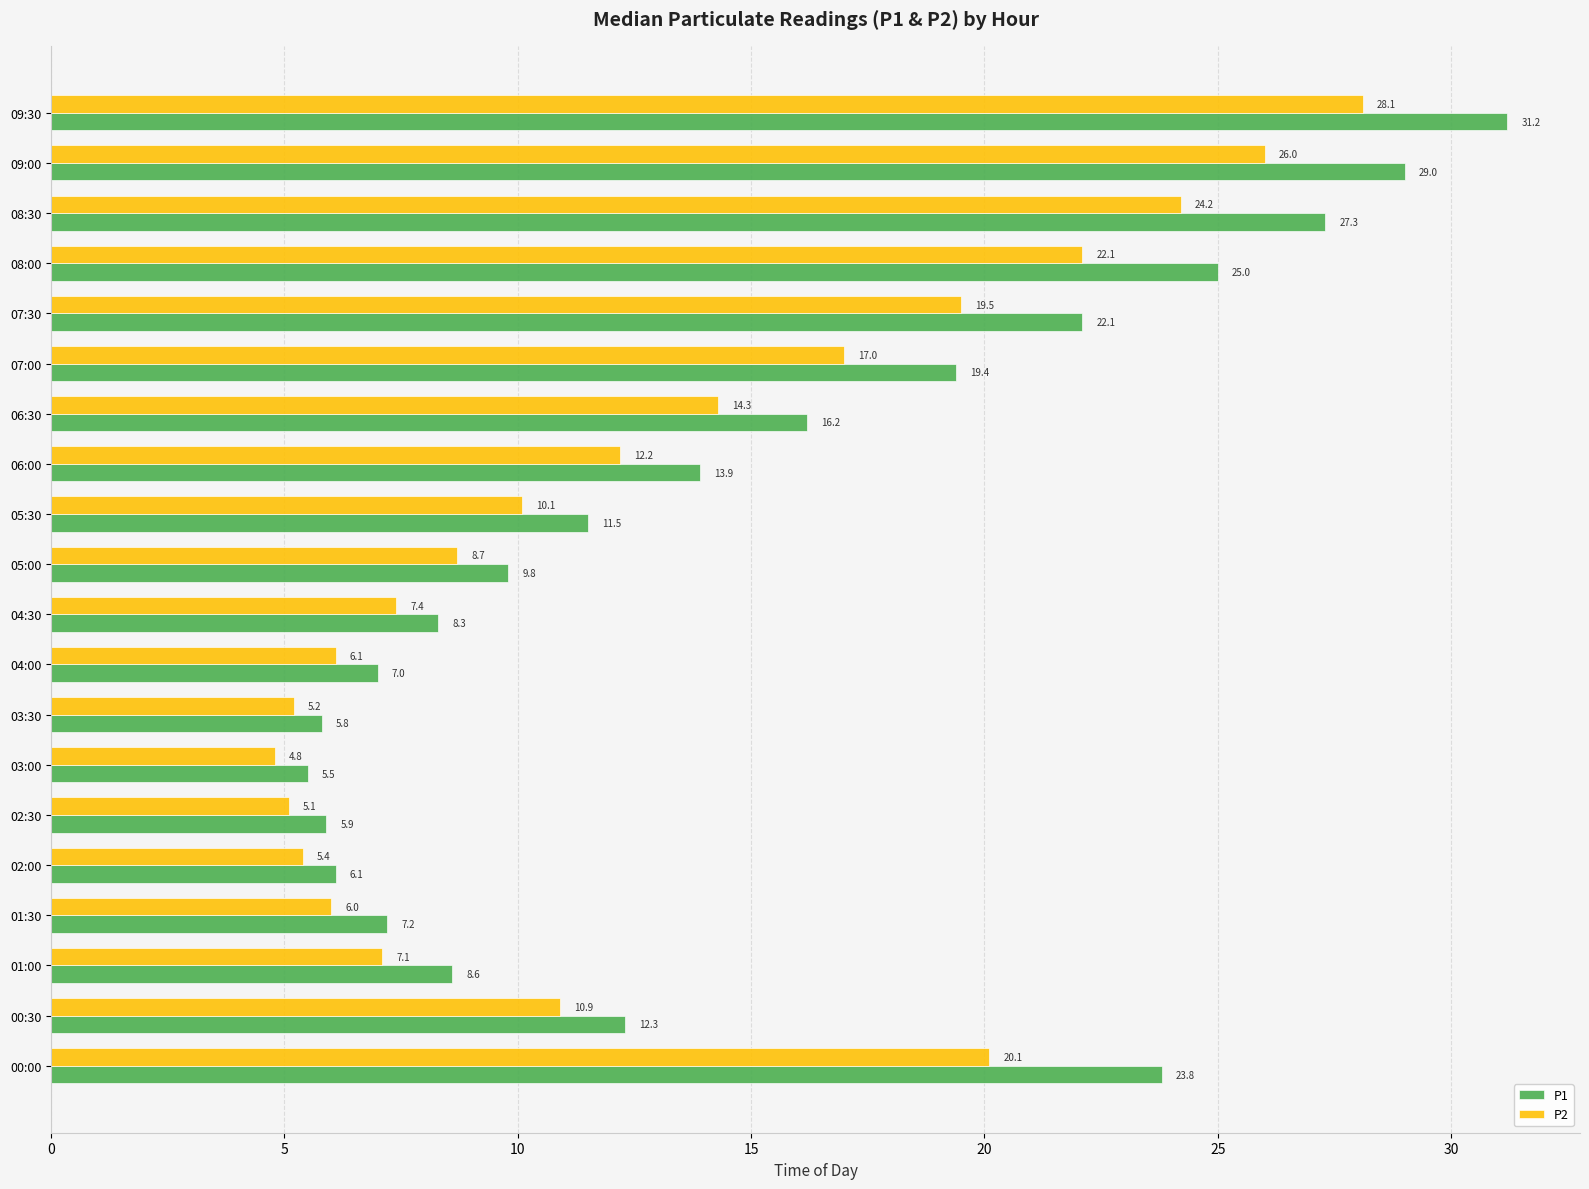

The value of P2 at 01:30 is 3.3. True or false?

False